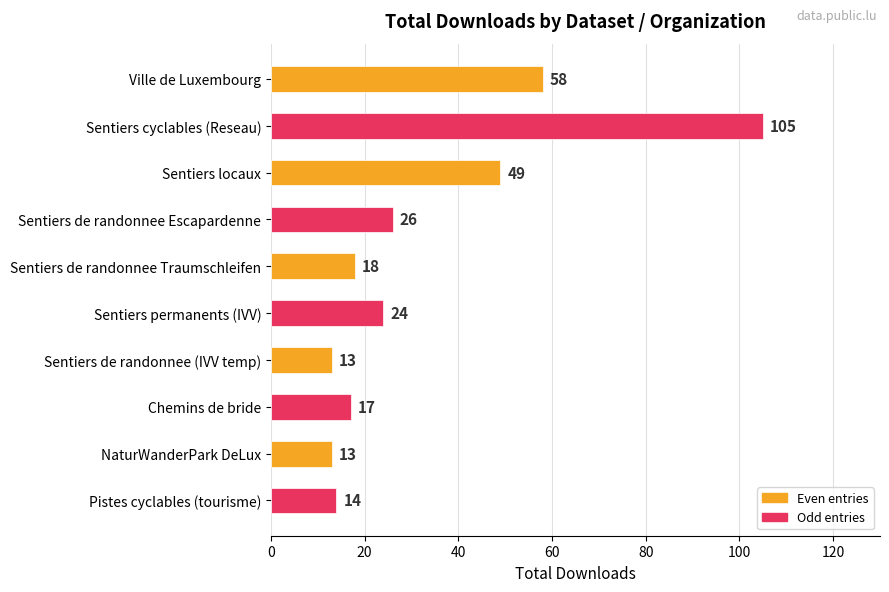

The chart shows a value of 13 at Sentiers de randonnee (IVV temp). True or false?

True